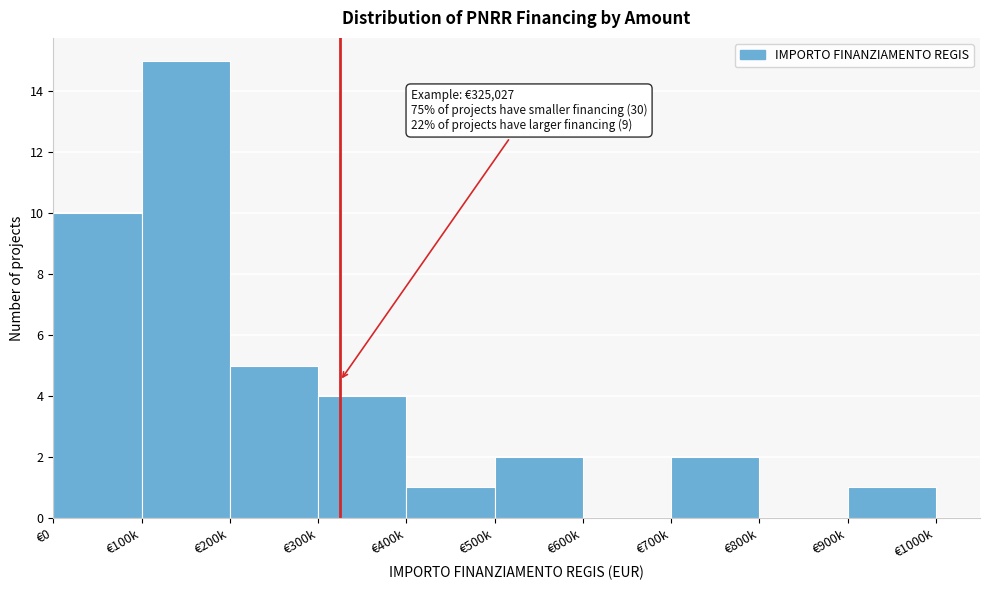

Reading right to left, extract all data points from this chart.

€900k=1	€800k=0	€700k=2	€600k=0	€500k=2	€400k=1	€300k=4	€200k=5	€100k=15	€0=10